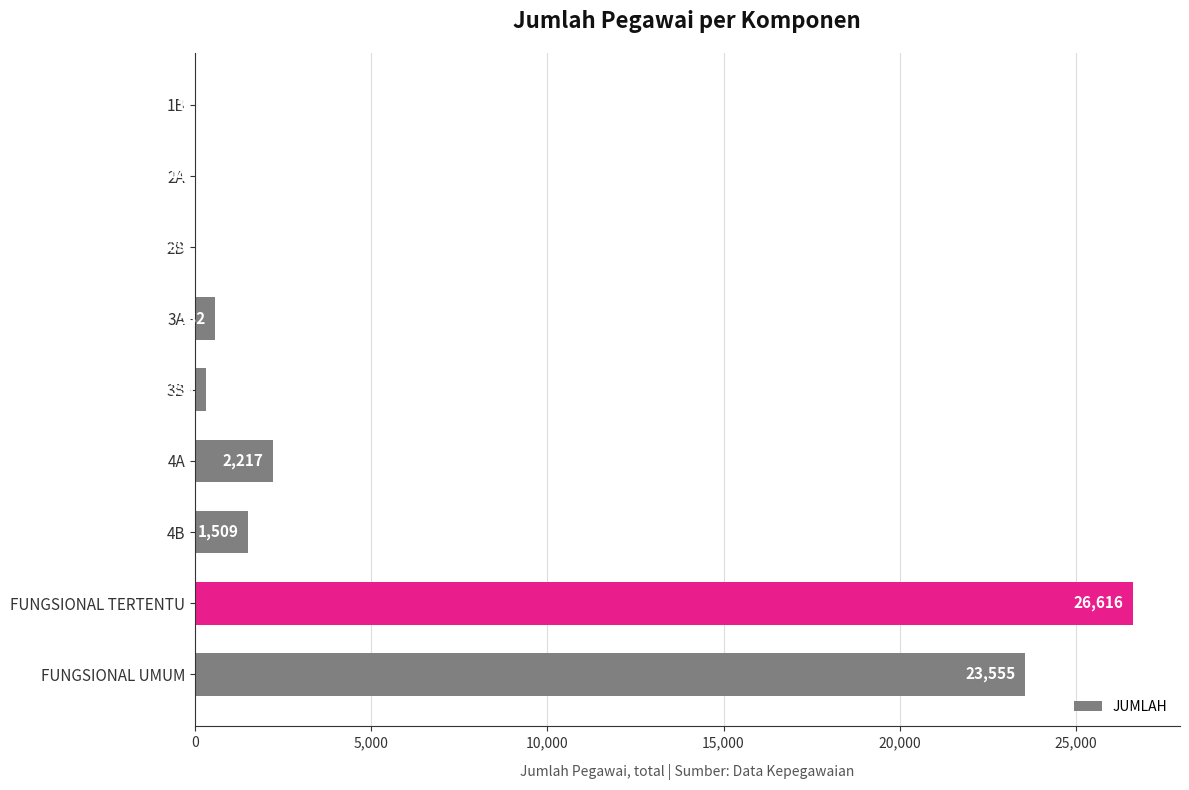

Reading top to bottom, list all the values displayed in this chart.

1B=1	2A=44	2B=39	3A=582	3B=331	4A=2217	4B=1509	FUNGSIONAL TERTENTU=26616	FUNGSIONAL UMUM=23555